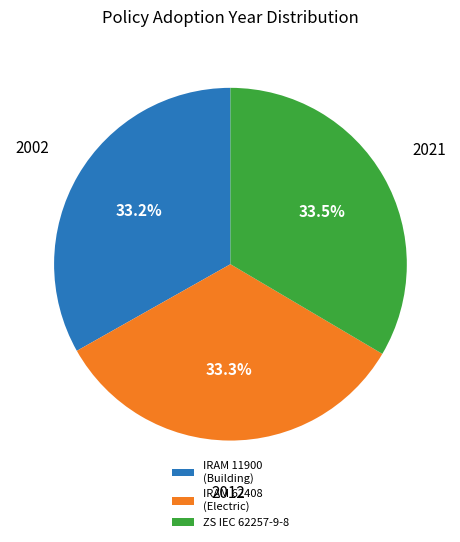

Combined, do ZS IEC 62257-9-8 and IRAM 62408 (Electric) account for over 50%?

Yes